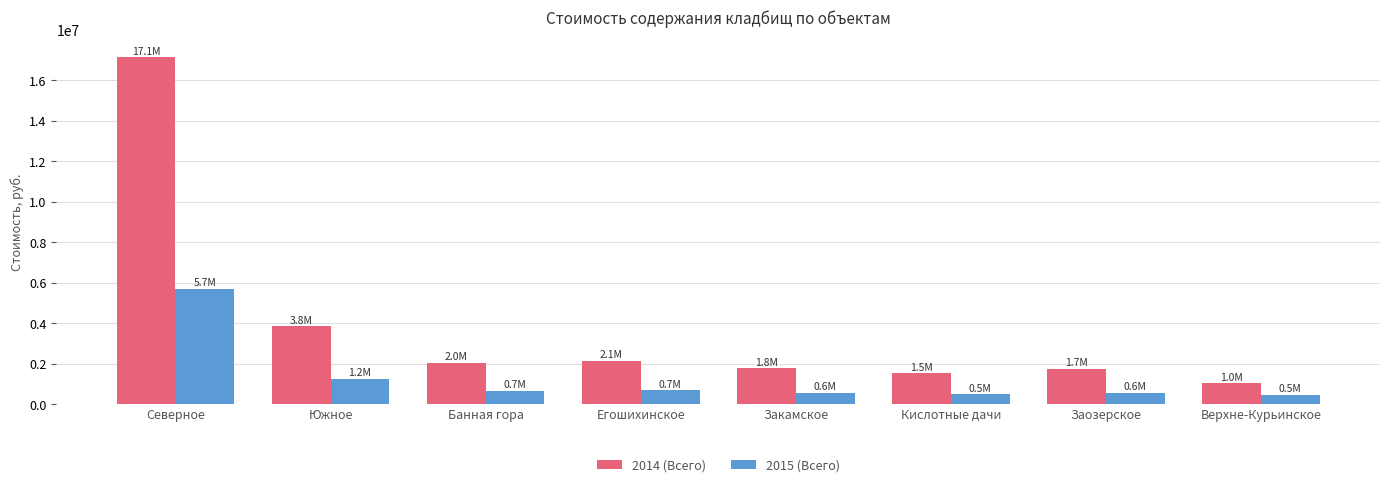

What is the difference between the maximum and minimum values in the 2014 (Всего) series?

16095105.5